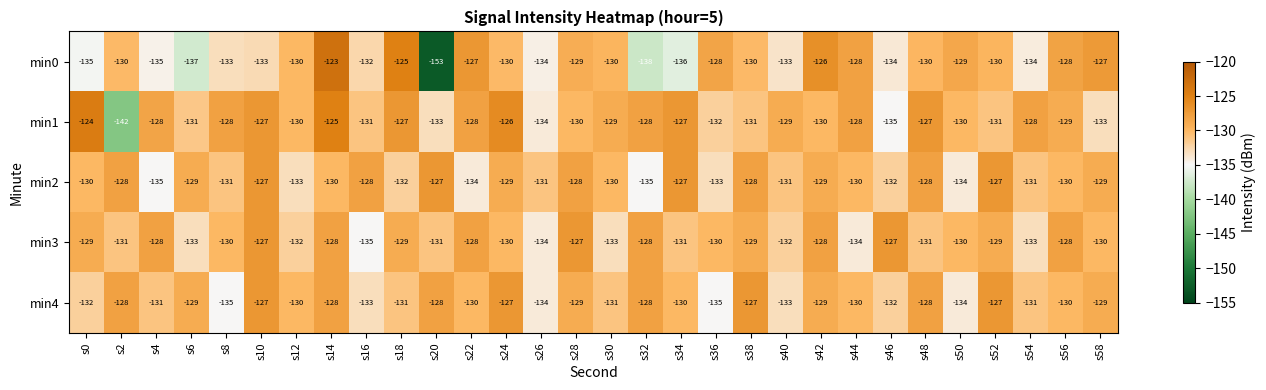

What is the spread (max minus min) of values at s22?

7